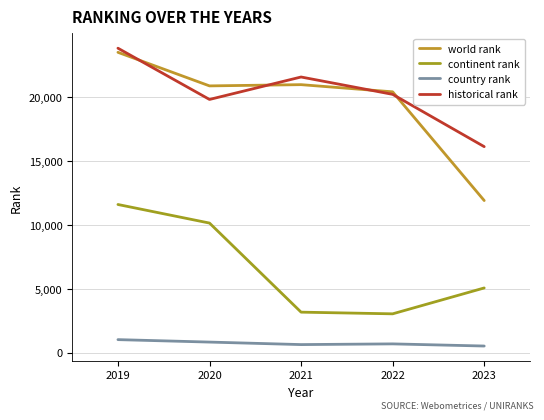

Count the number of categories in the chart.

5